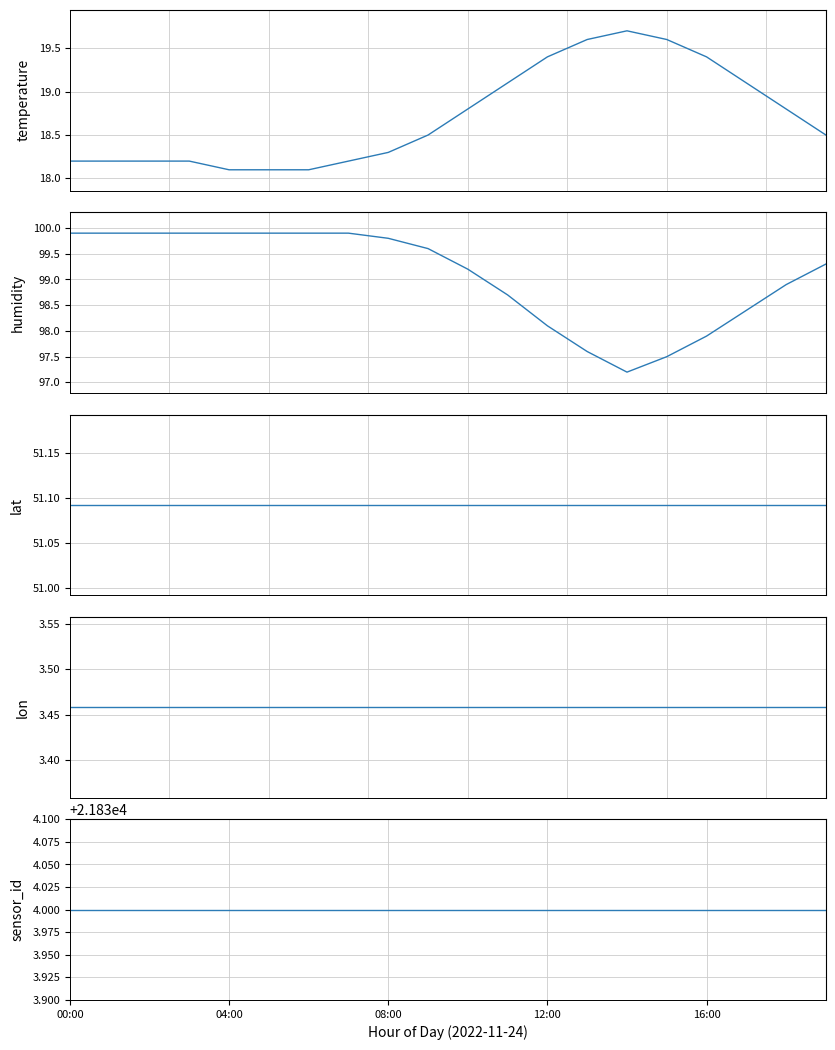

What value does the lat series have at 5?

51.1